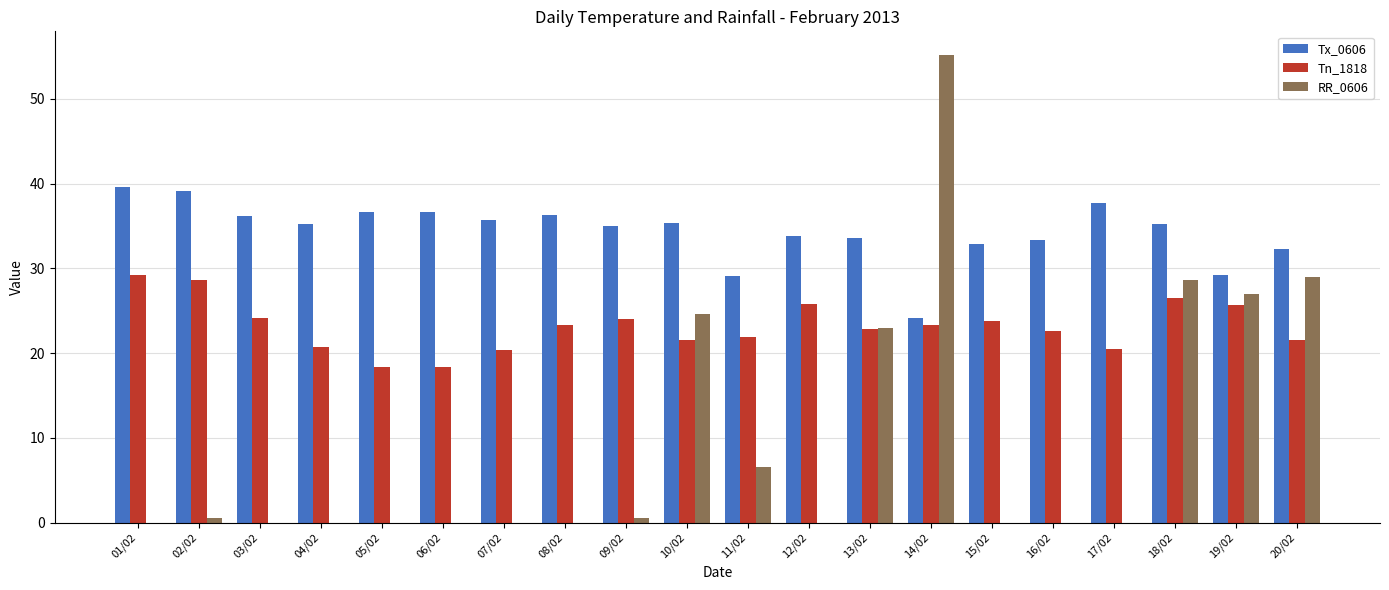

Between 16/02 and 19/02, which series saw the biggest shift?

RR_0606